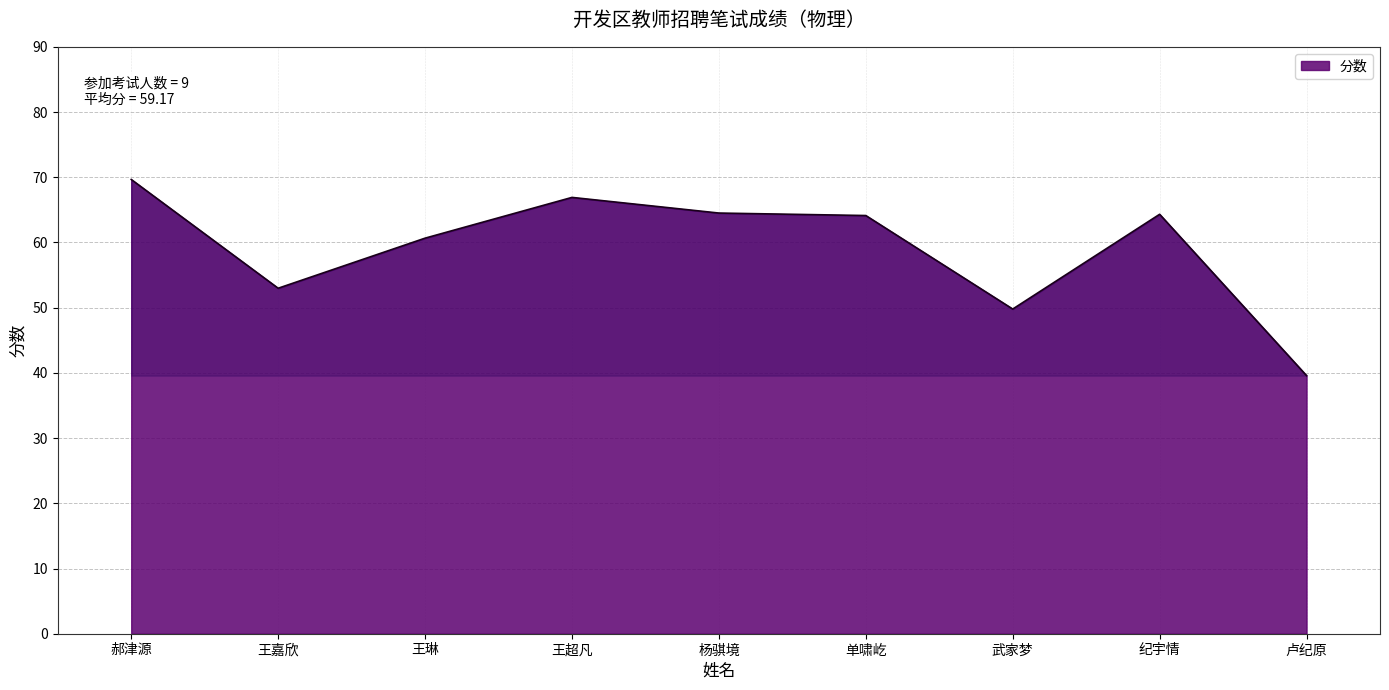

How many lines are shown in the chart?

1